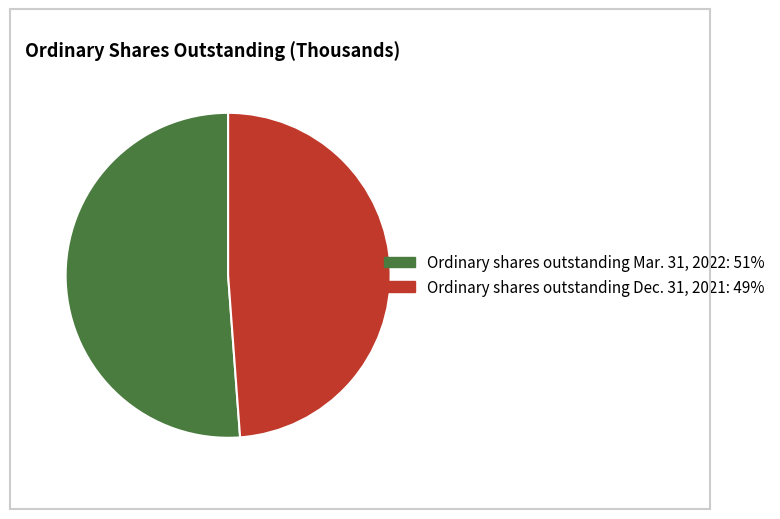

How many slices are in this pie chart?

2